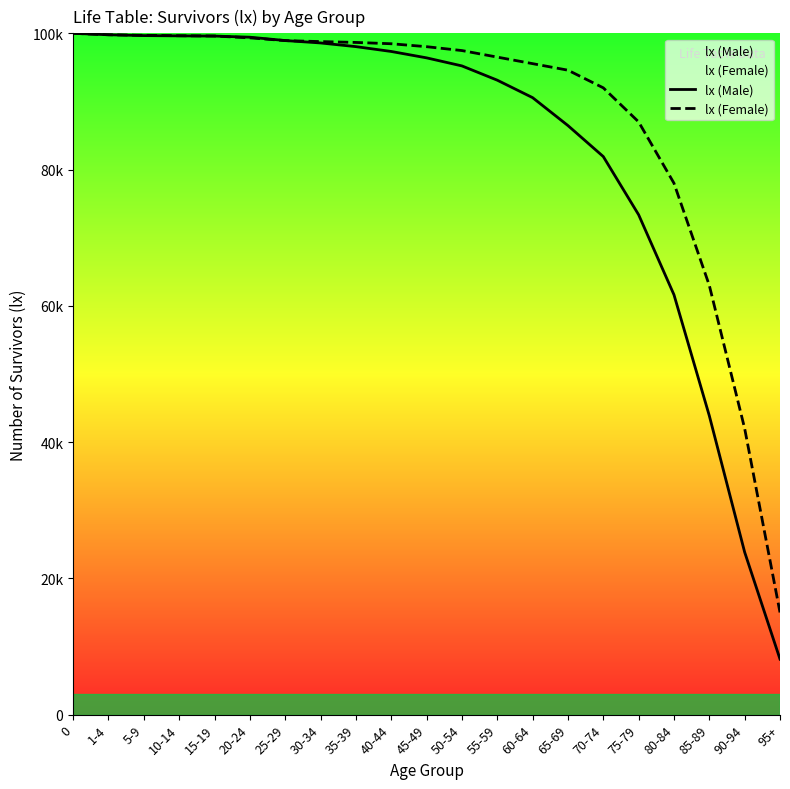

Reading left to right, list all the values displayed in this chart.

lx (Male): 100000	99791	99668	99629	99599	99432	98941	98588	98048	97338	96400	95218	93124	90560	86461	81912	73371	61629	43870	23846	8145
lx (Female): 100000	99787	99711	99647	99604	99336	98930	98788	98663	98471	98040	97471	96510	95550	94590	92000	87000	78000	63000	42000	15000